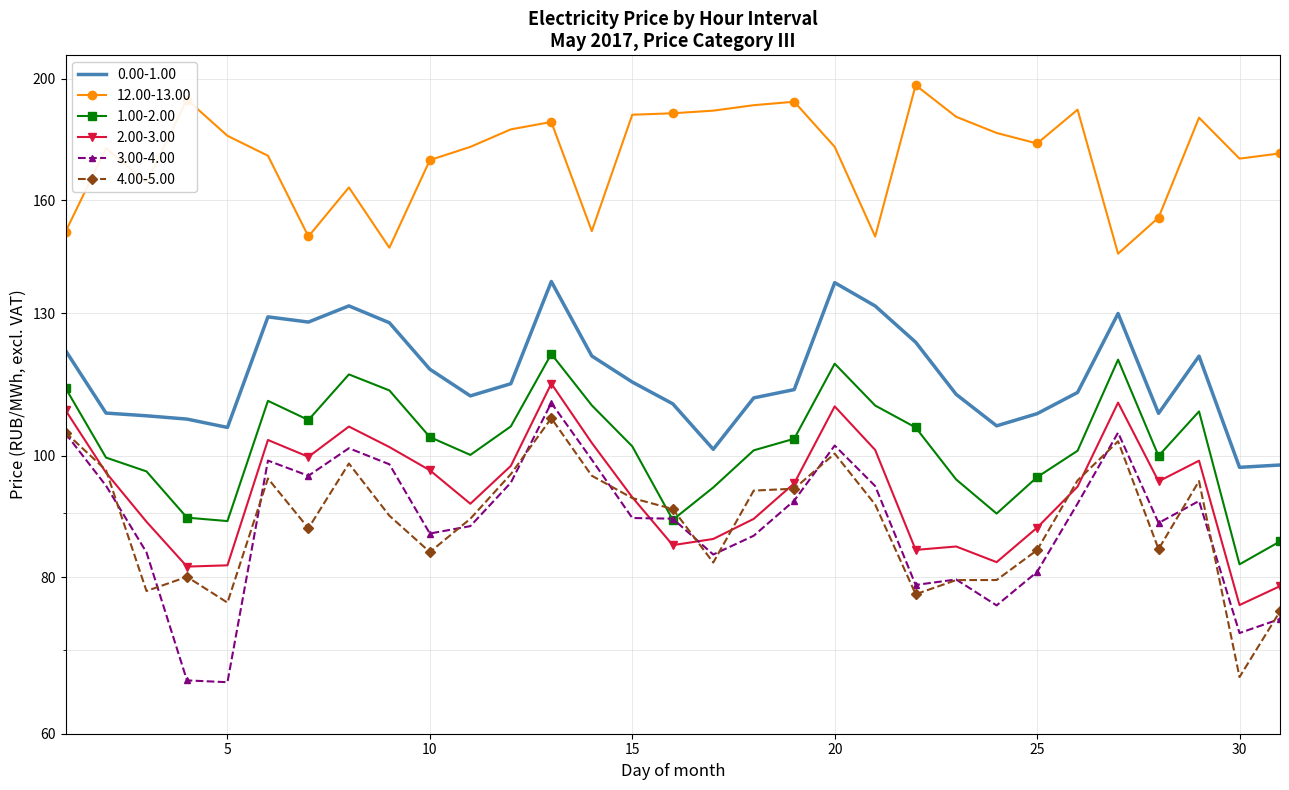

In 3.00-4.00, how many points are higher than both neighbors (excluding endpoints)?

7